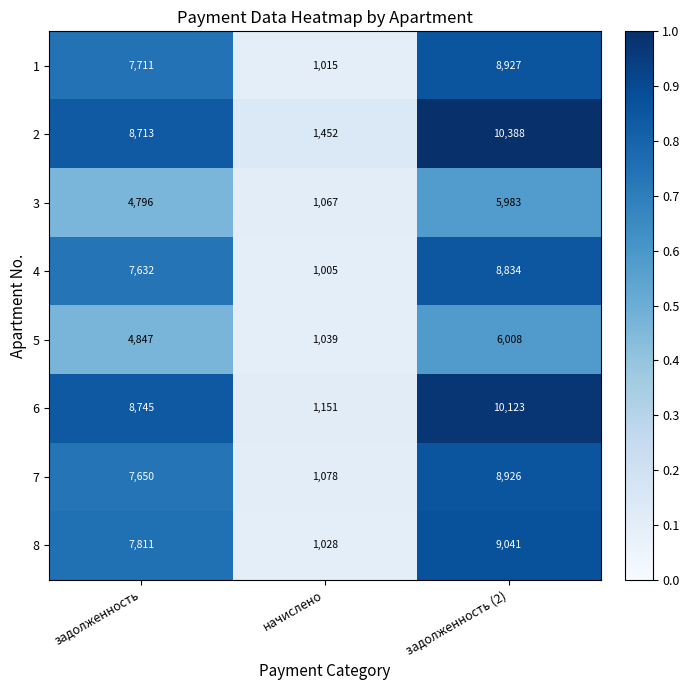

Which category has the lowest value in the 7 series?

начислено